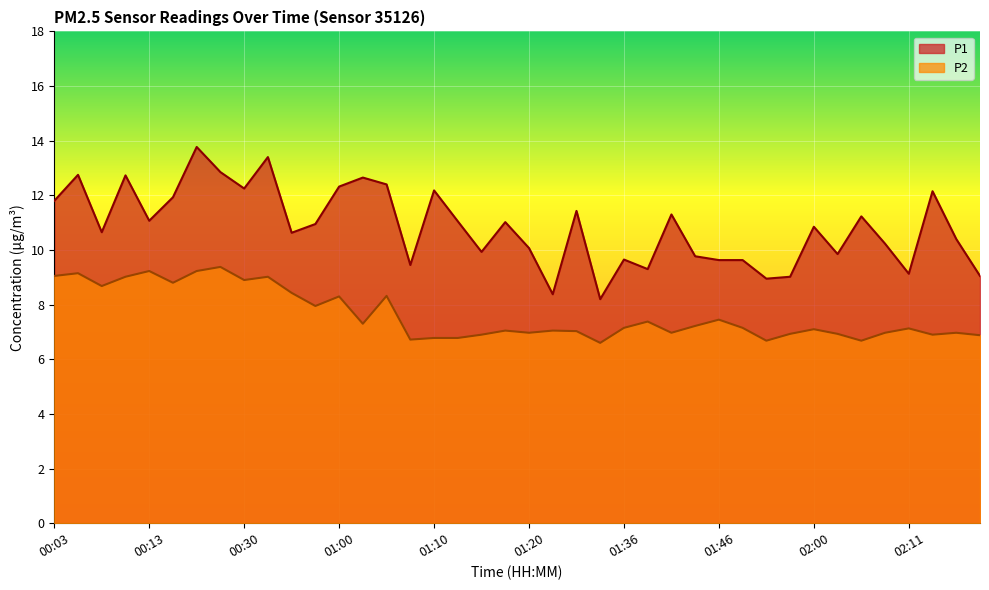

How many values in the P2 series exceed 7?

25